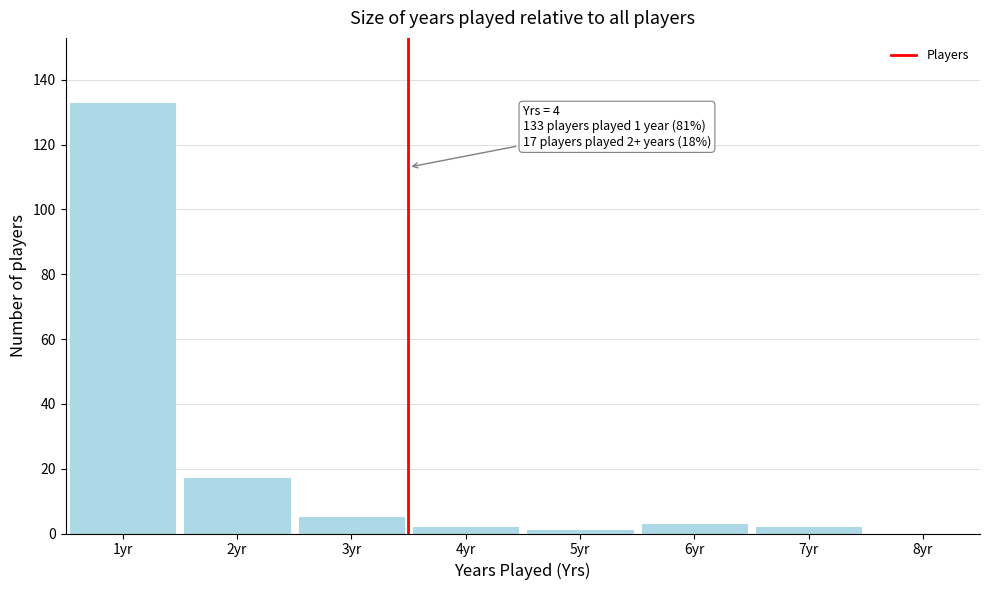

Which range on the x-axis has the tallest bar?

0.5 to 1.5